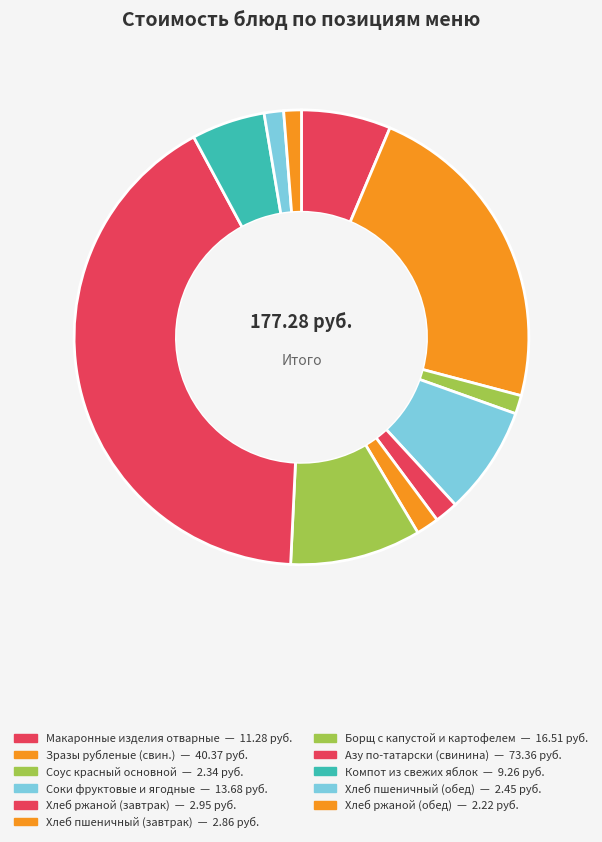

Does Компот из свежих яблок represent more than half of the total?

No